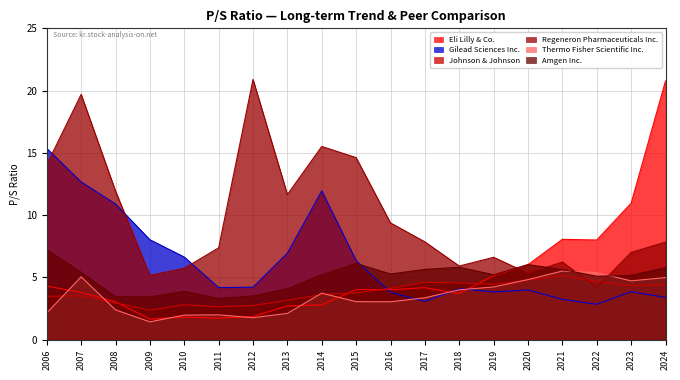

Between 2017 and 2010, which is larger?

2017